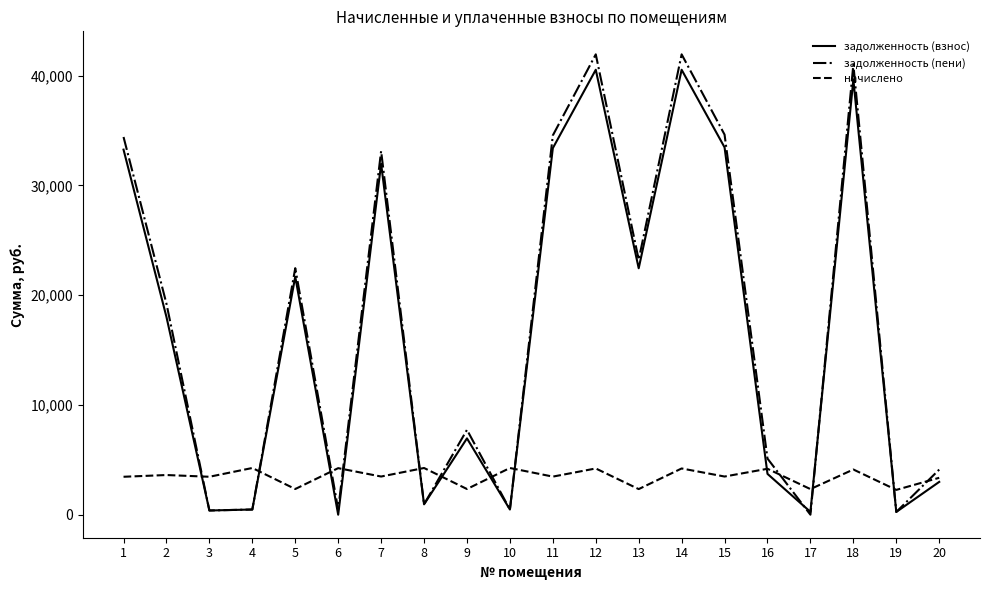

The value of задолженность (пени) at 17 is 0.0. True or false?

True